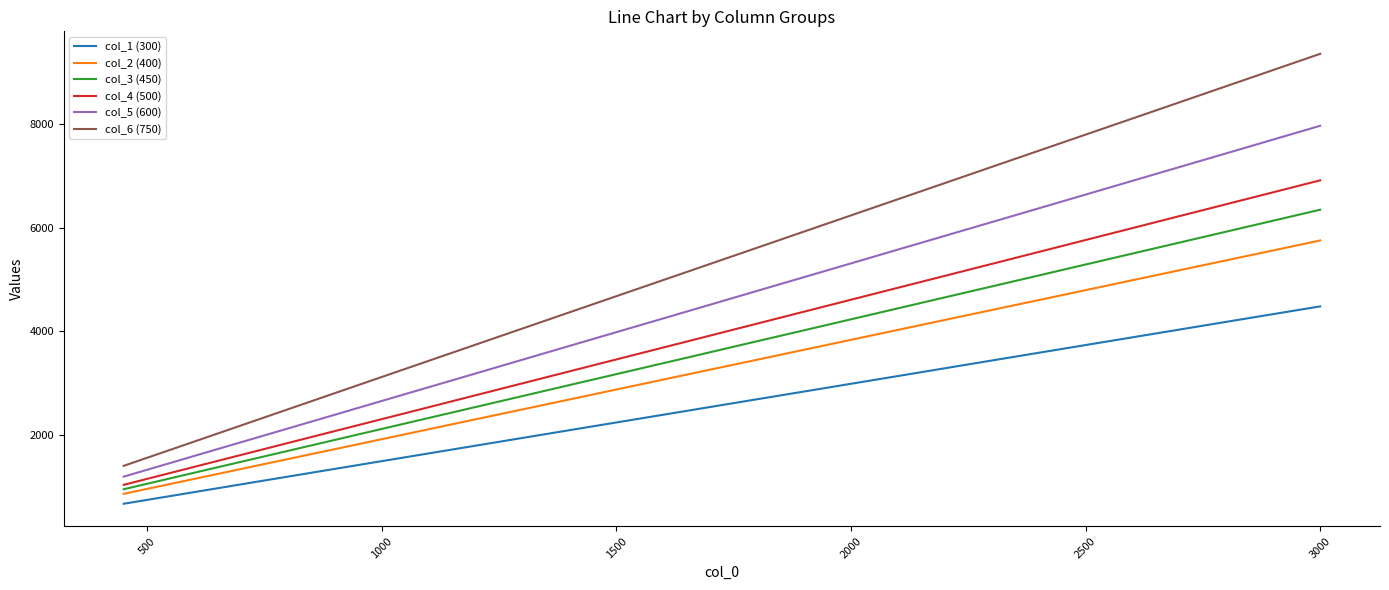

What is the difference between the maximum and minimum values in the col_4 (500) series?

5878